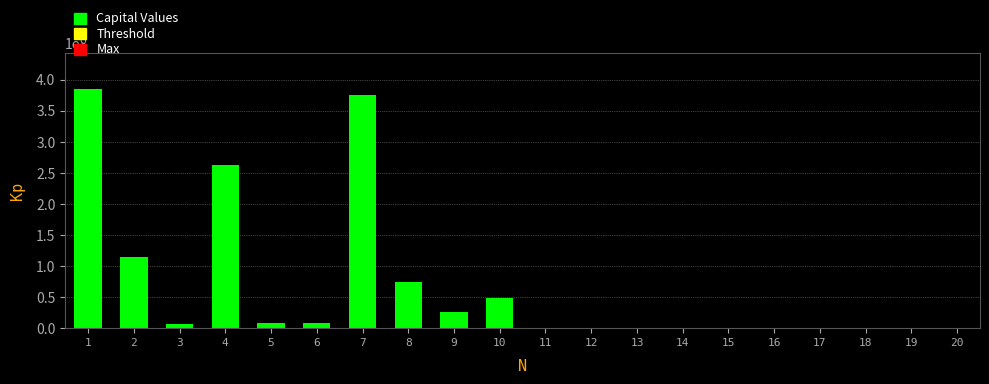

What is the change in value from 7 to 18?

-376291664.1